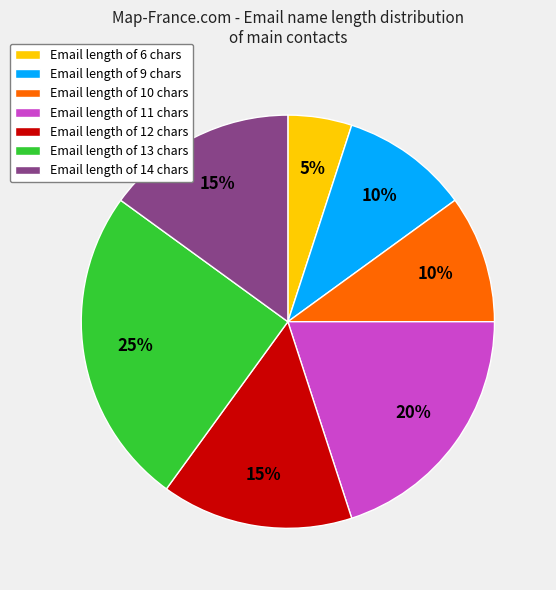

Does any single category account for the majority?

No